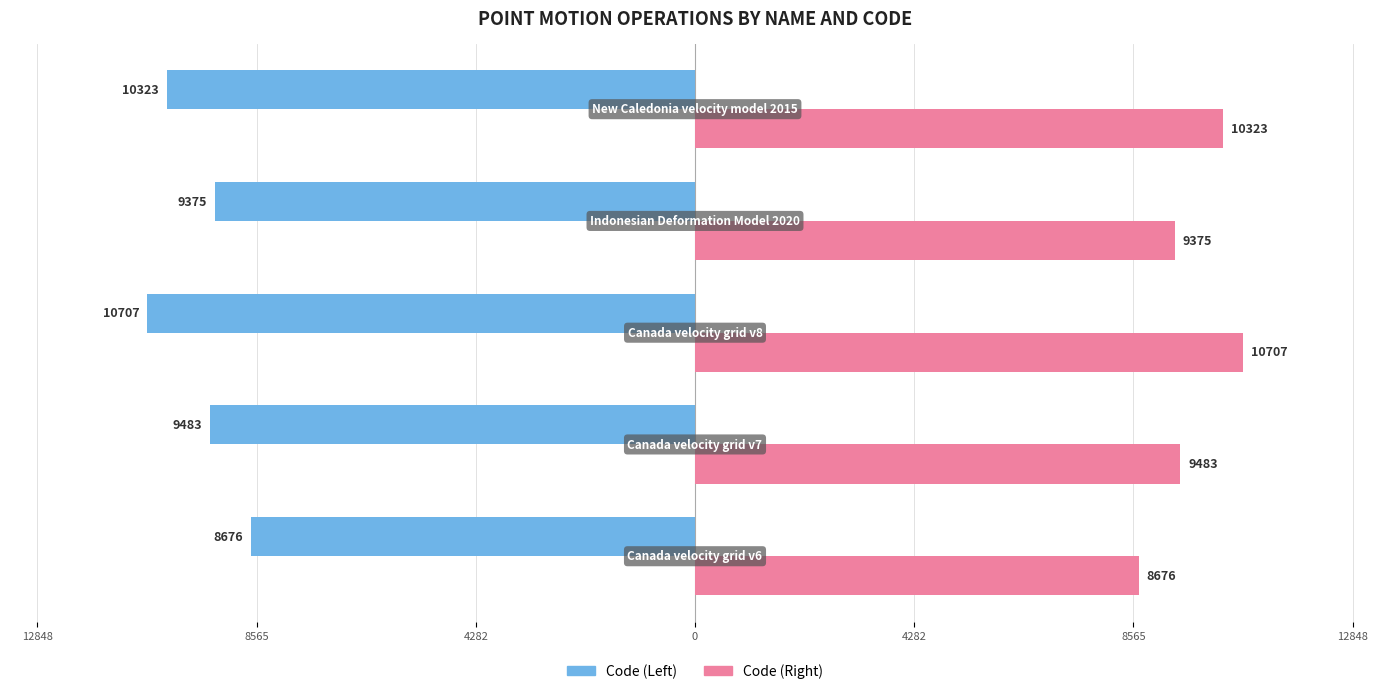

What are all the series names shown in the legend?

Code (Left), Code (Right)